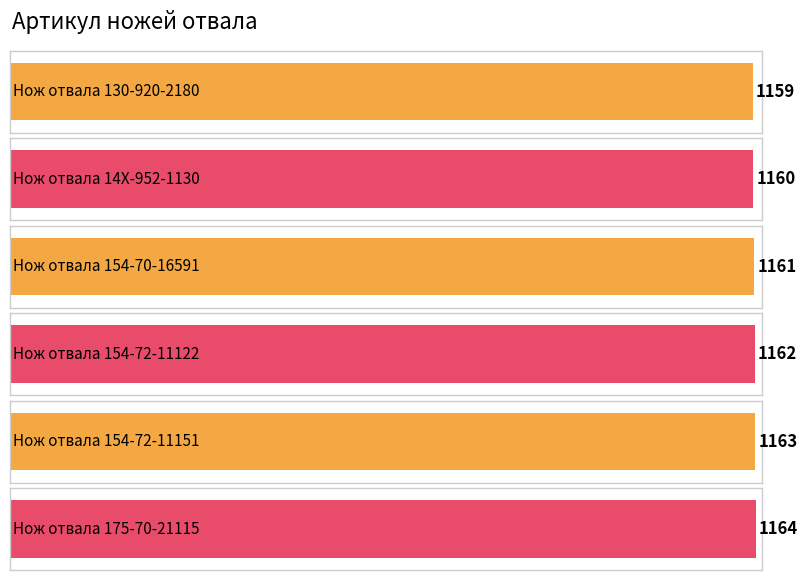

Which label corresponds to the largest value in the chart?

Нож отвала 175-70-21115